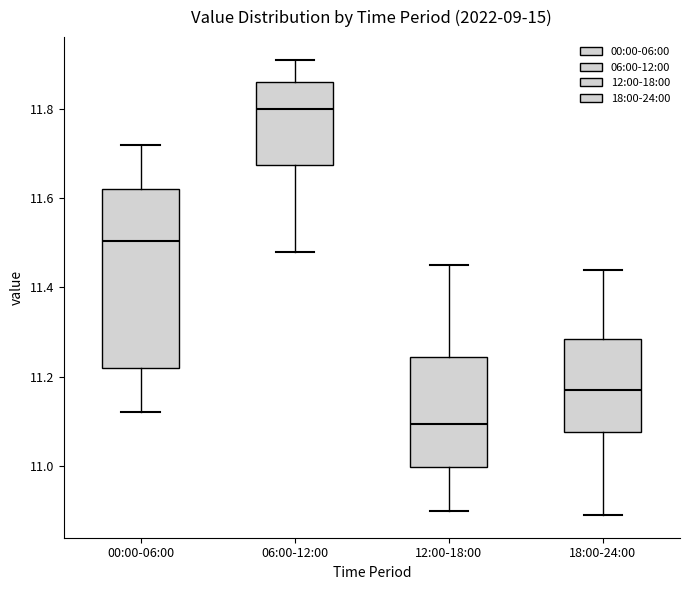

Which box has the highest median line?

06:00-12:00